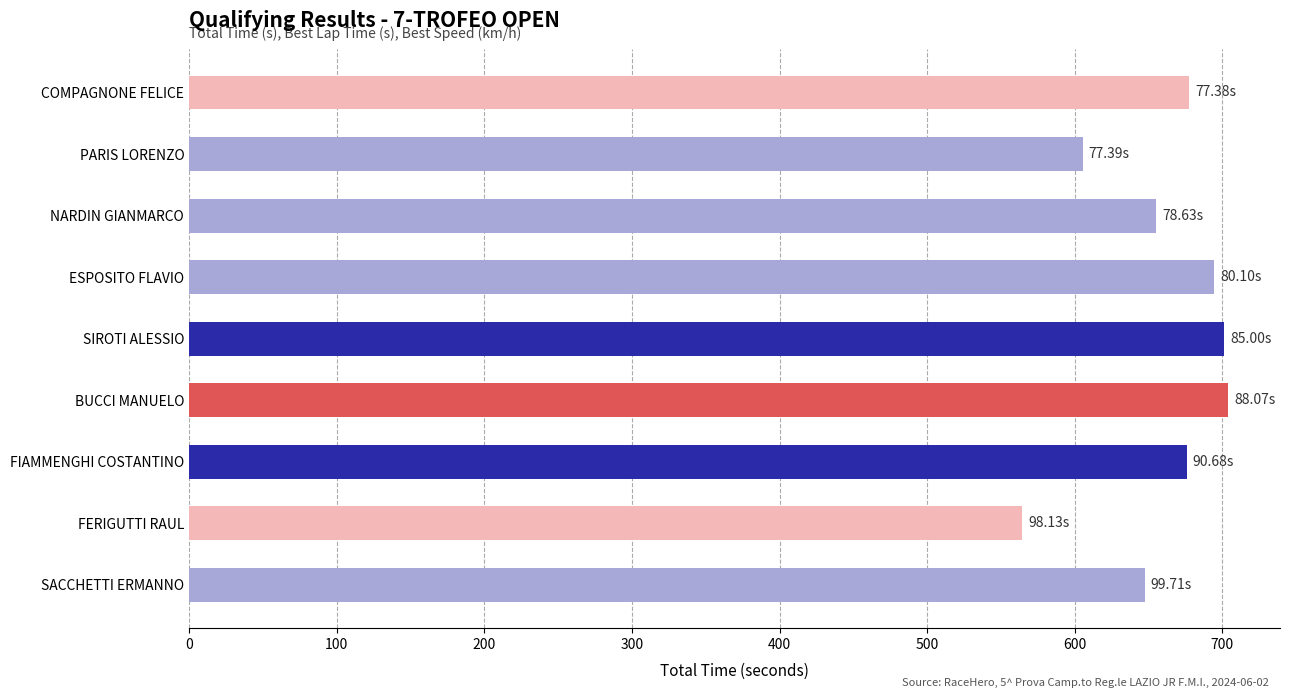

How many categories are shown in the chart?

9